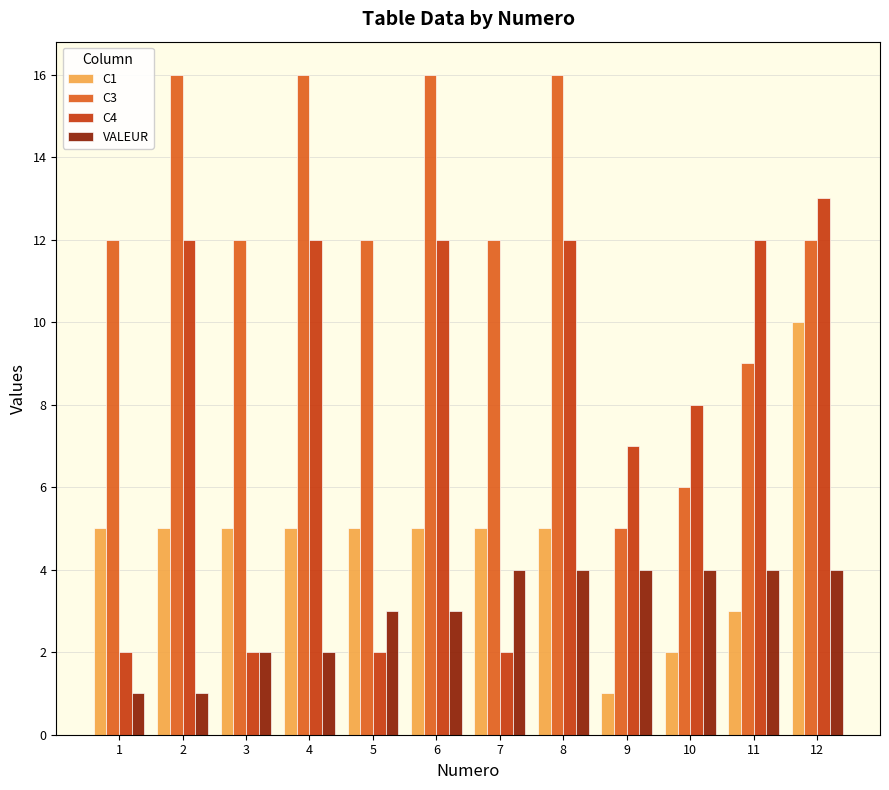

Which series changed the most between 9 and 11?

C4